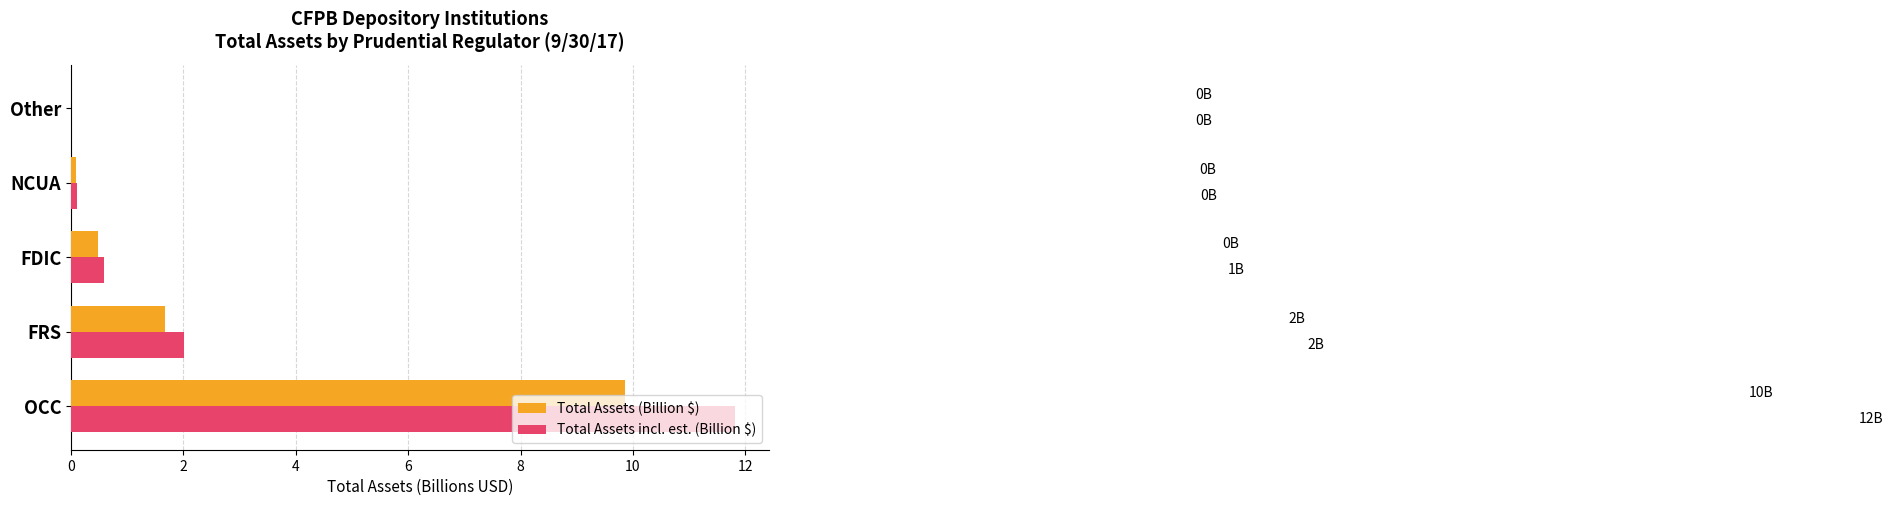

Which series changed the most between OCC and FRS?

Total Assets incl. est. (Billion $)